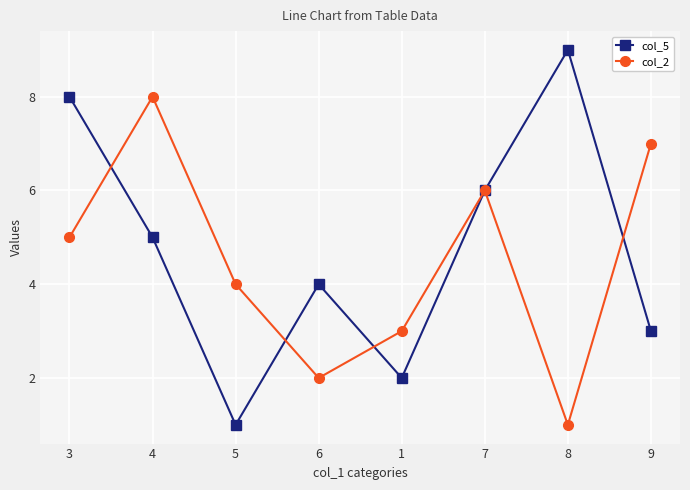

Between which two adjacent categories do col_2 and col_5 first intersect?

3 and 4